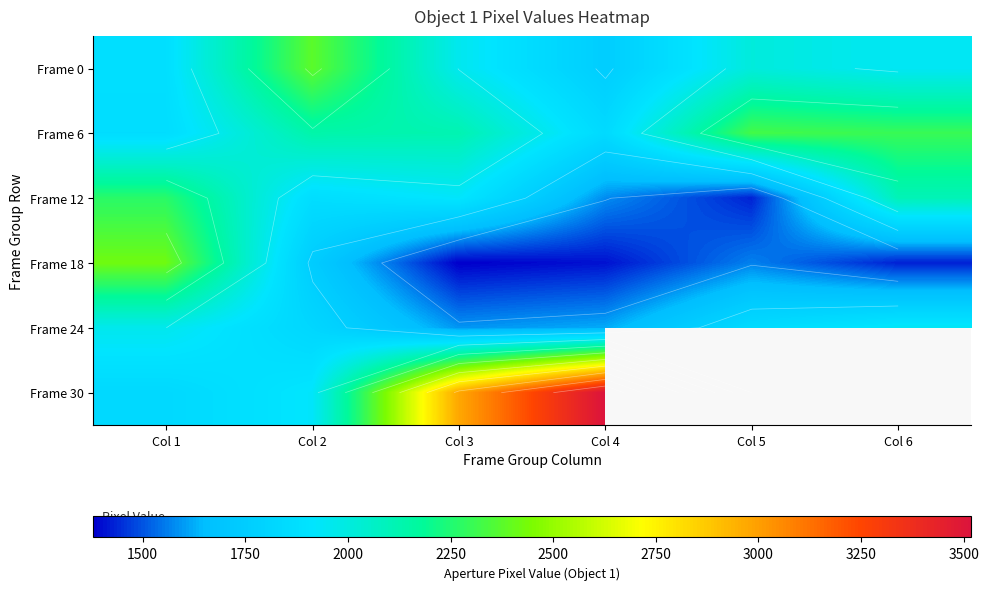

At which category is the sum across all series the highest?

Col 1